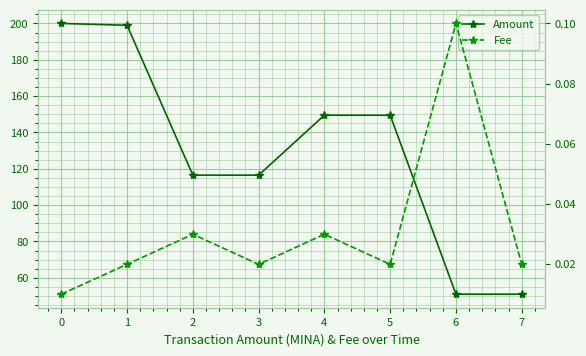

How many values in the Amount series are below 149?

4